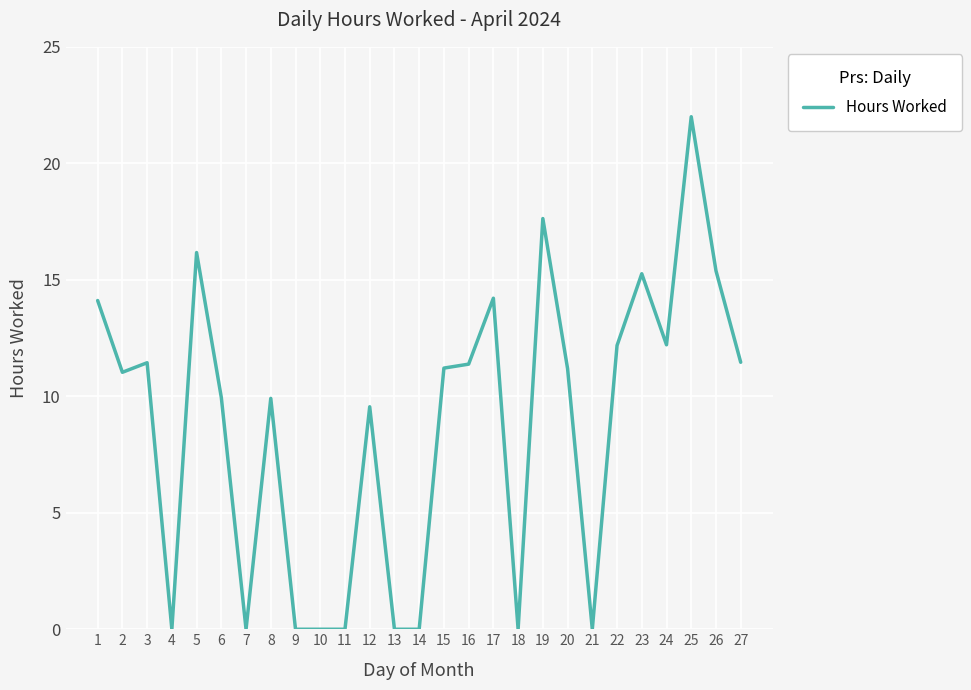

Read the value at 24.

12.2